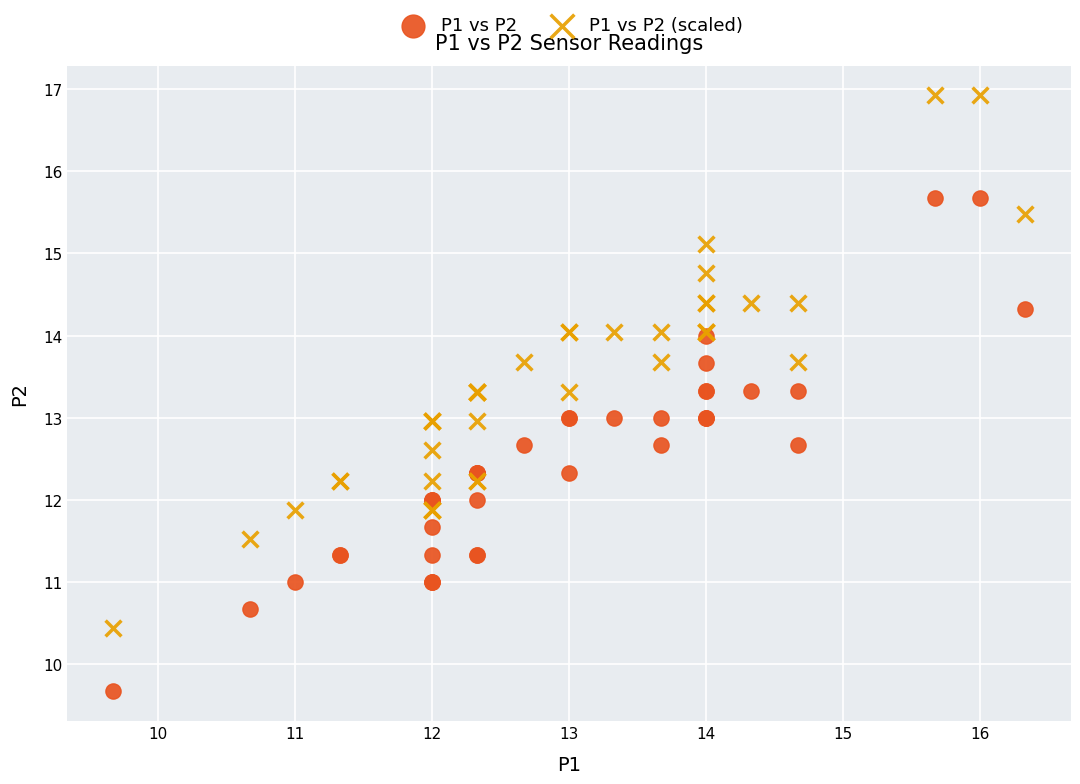

What are all the series names shown in the legend?

P1 vs P2, P1 vs P2 (scaled)